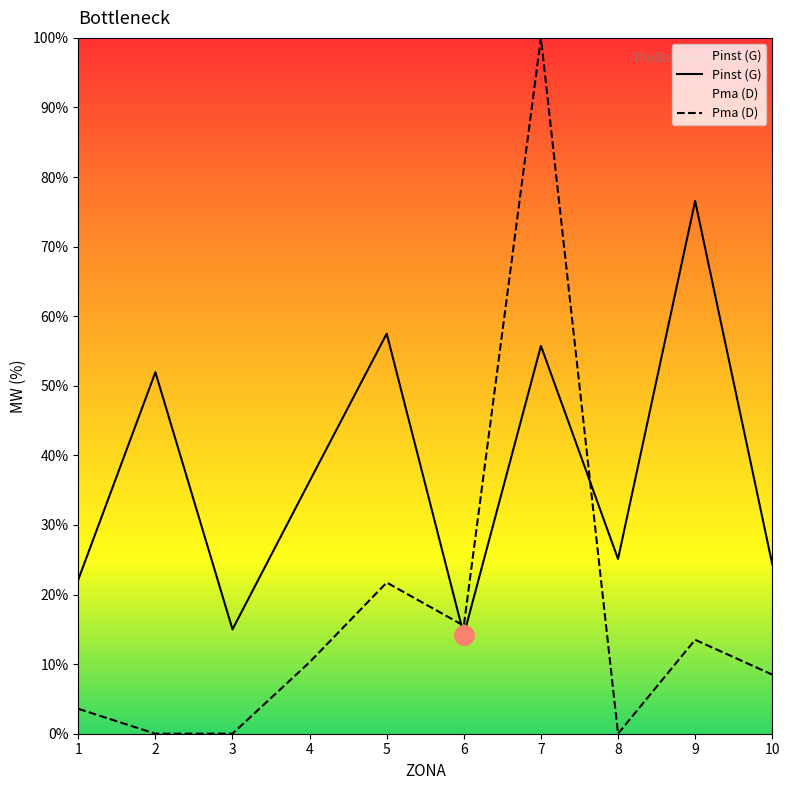

How many lines are shown in the chart?

2